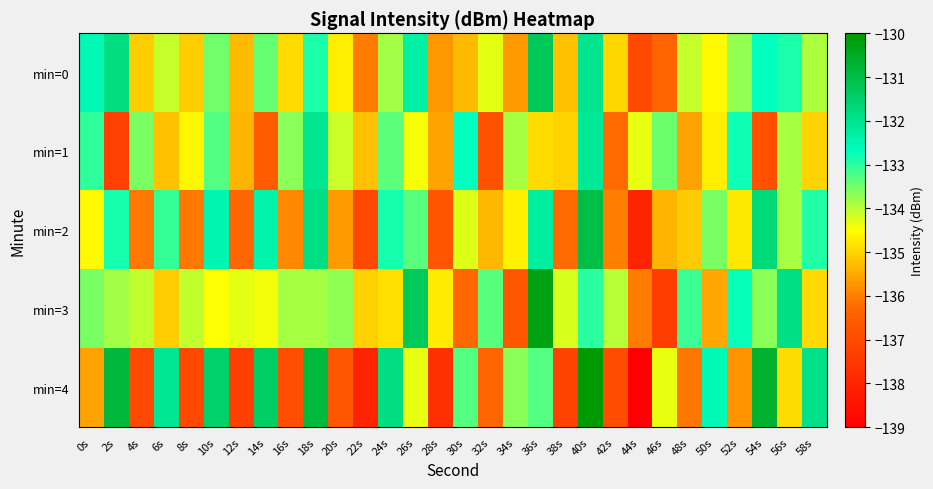

What is the total value across all series at 2s?

-666.7